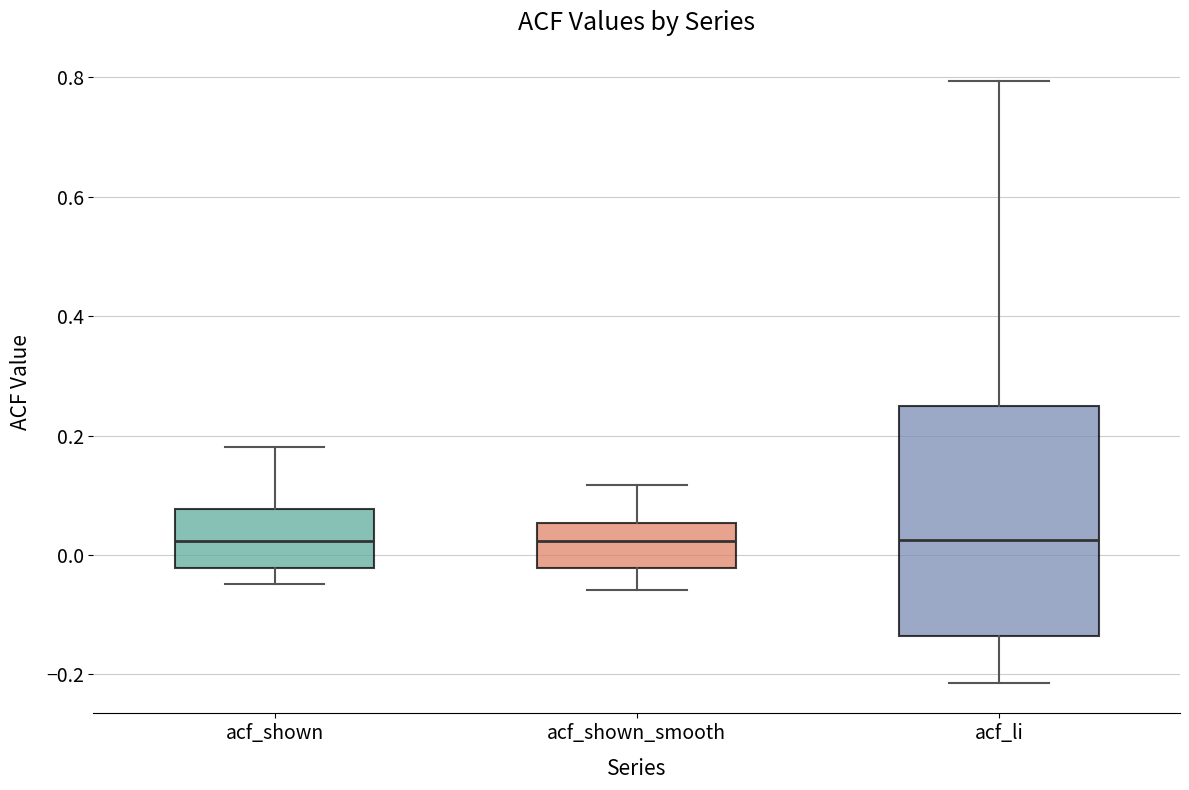

Where does the lower whisker of the box for acf_shown_smooth end on the y-axis? The values are not printed on the chart, so give them approximately, as read against the axis.

-0.06